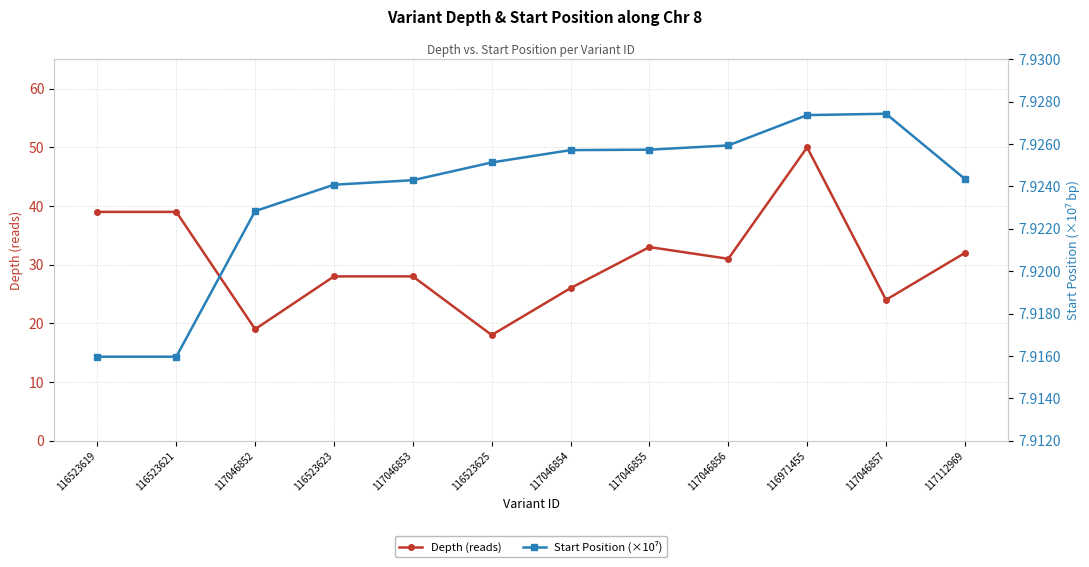

Reading left to right, transcribe all the data shown in this chart.

Depth (reads): 116523619=39.0	116523621=39.0	117046852=19.0	116523623=28.0	117046853=28.0	116523625=18.0	117046854=26.0	117046855=33.0	117046856=31.0	116971455=50.0	117046857=24.0	117112969=32.0
Start Position (×10⁷): 116523619=7.9	116523621=7.9	117046852=7.9	116523623=7.9	117046853=7.9	116523625=7.9	117046854=7.9	117046855=7.9	117046856=7.9	116971455=7.9	117046857=7.9	117112969=7.9